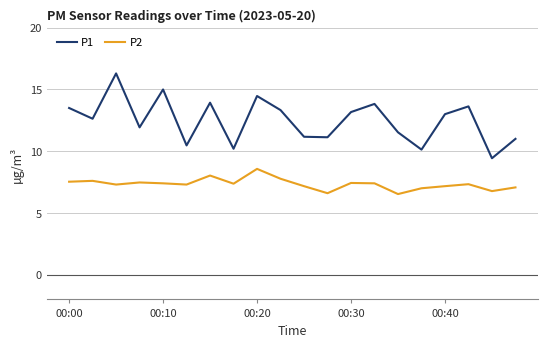

Rank the series by their maximum value, from lowest to highest.

P2, P1